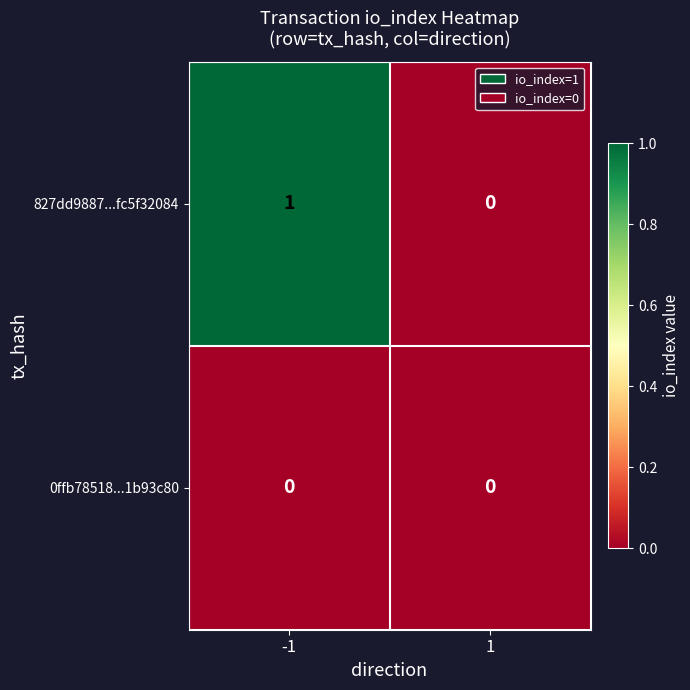

True or false: 0ffb78518...1b93c80 has a value of 0 at 1.

True